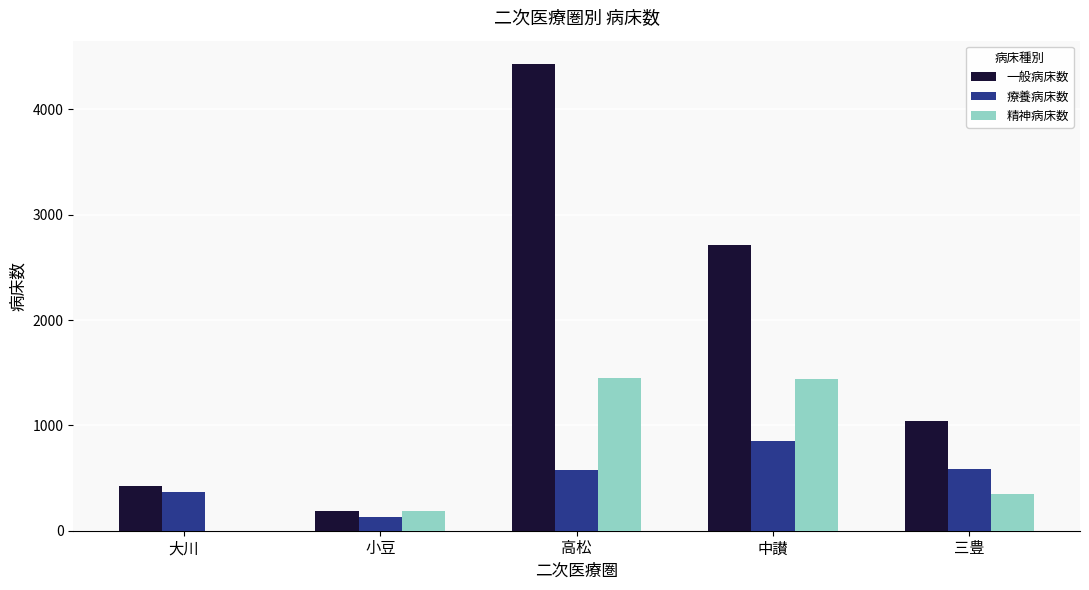

The value of 精神病床数 at 高松 is 2109. True or false?

False